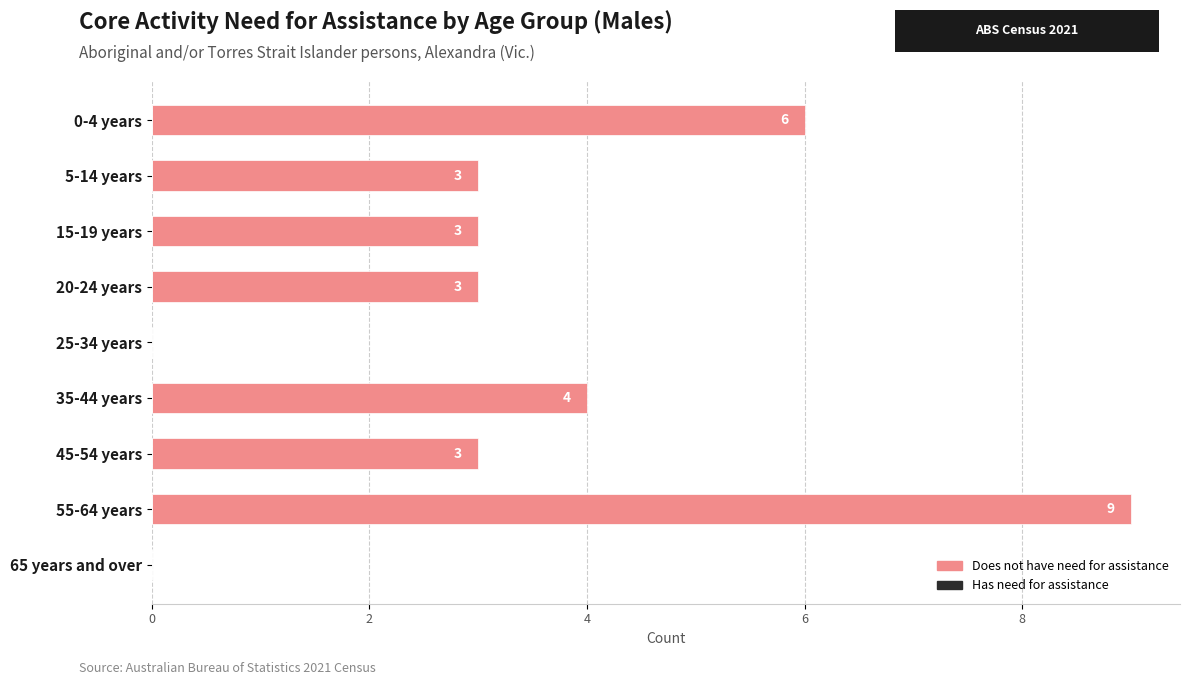

True or false: the data shows 3 at 5-14 years.

True